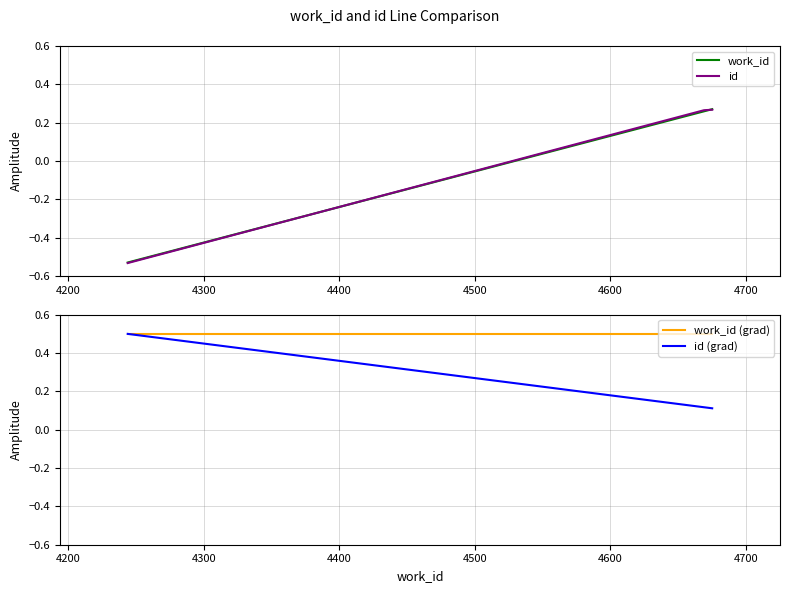

What is the maximum value shown in the chart?

0.5